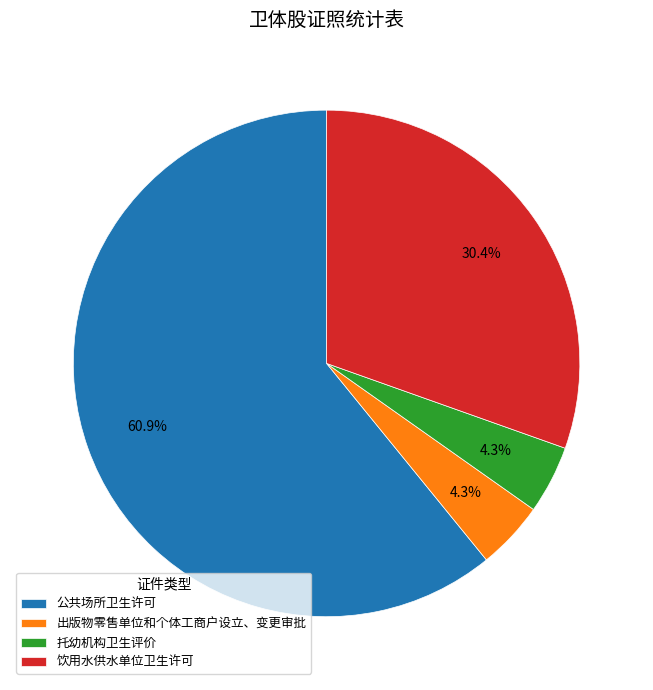

How many slices are in this pie chart?

4